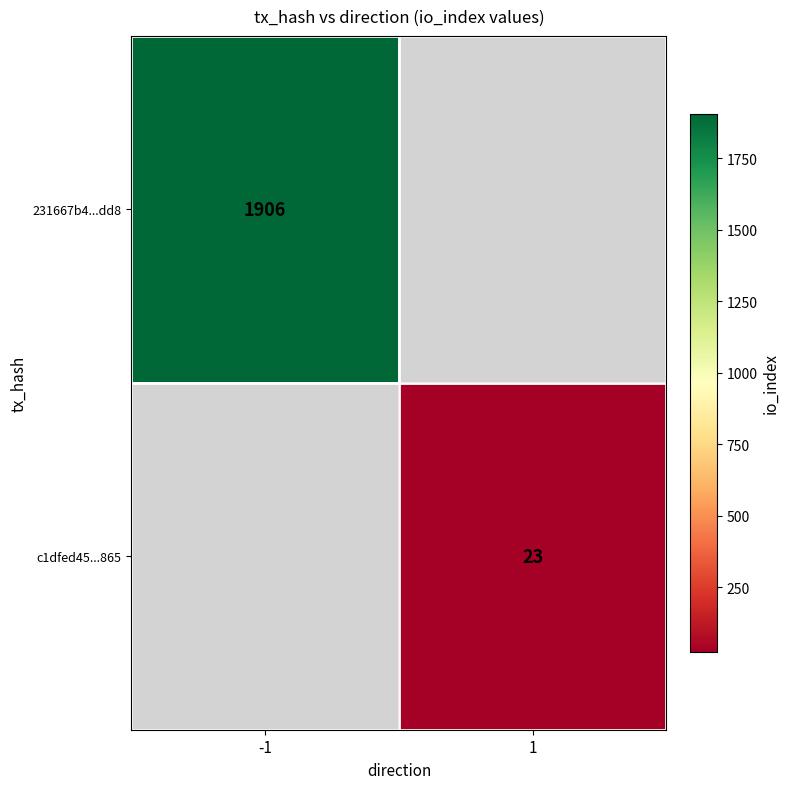

The 231667b4...dd8 series shows 1906 at -1. True or false?

True